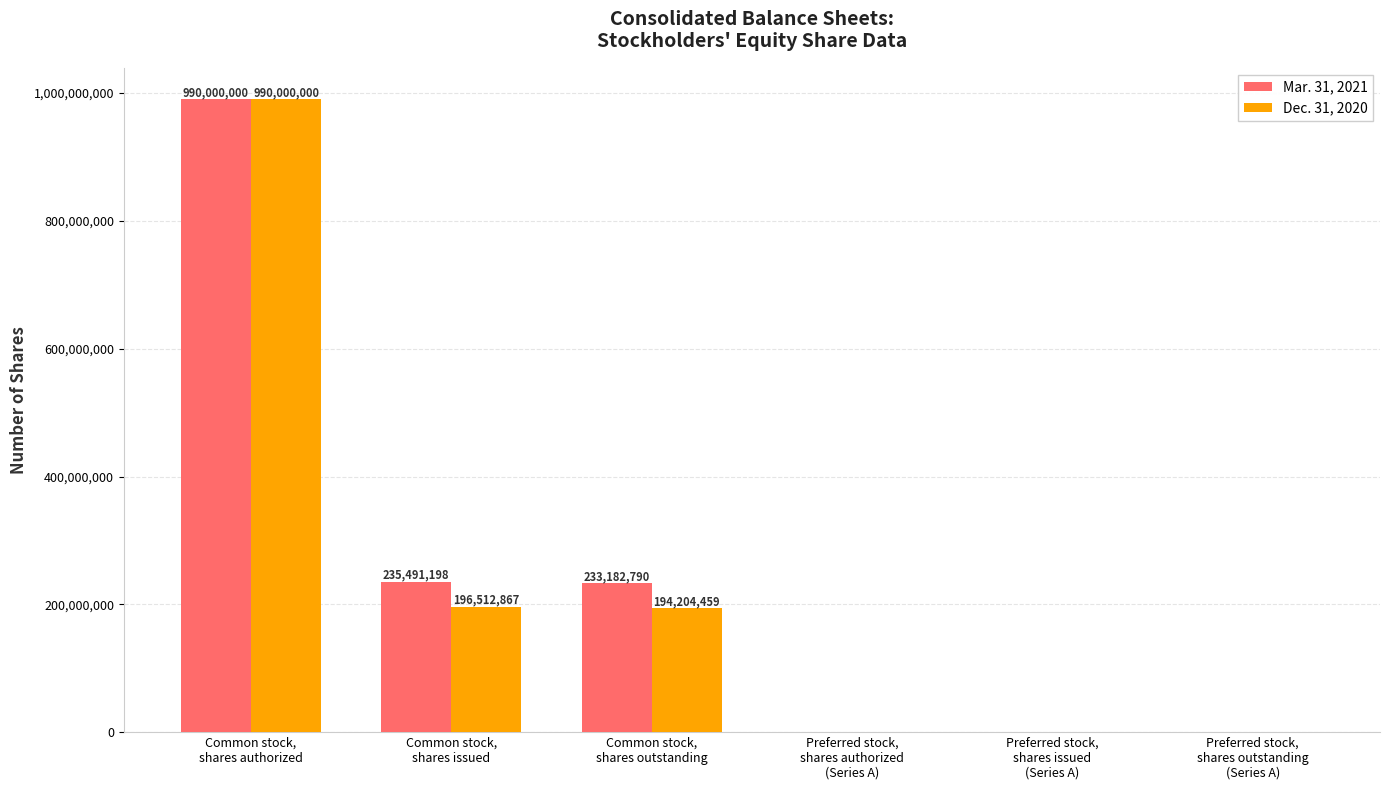

The Mar. 31, 2021 series shows 1505015486 at Common stock,
shares authorized. True or false?

False